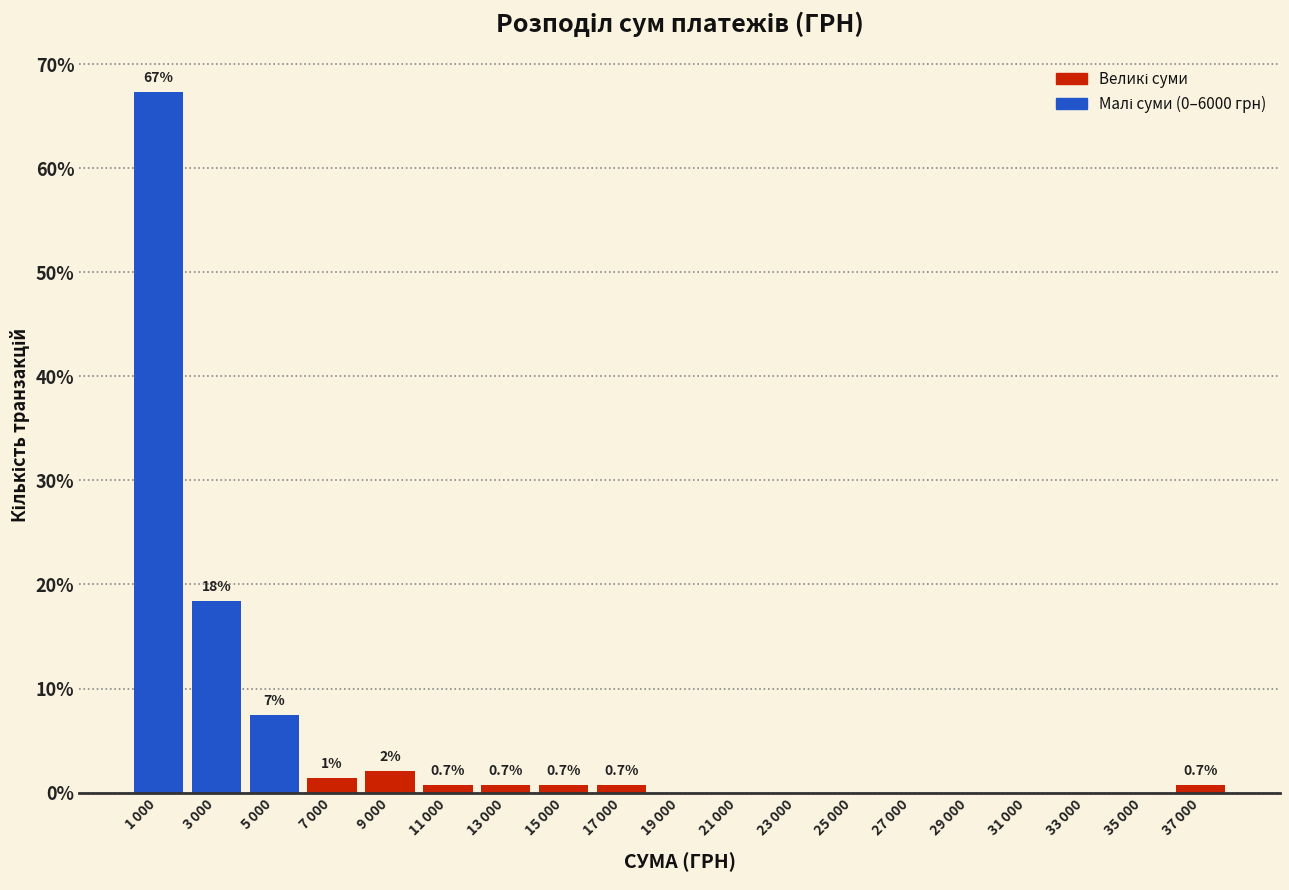

What is the sum of all values?

100.0